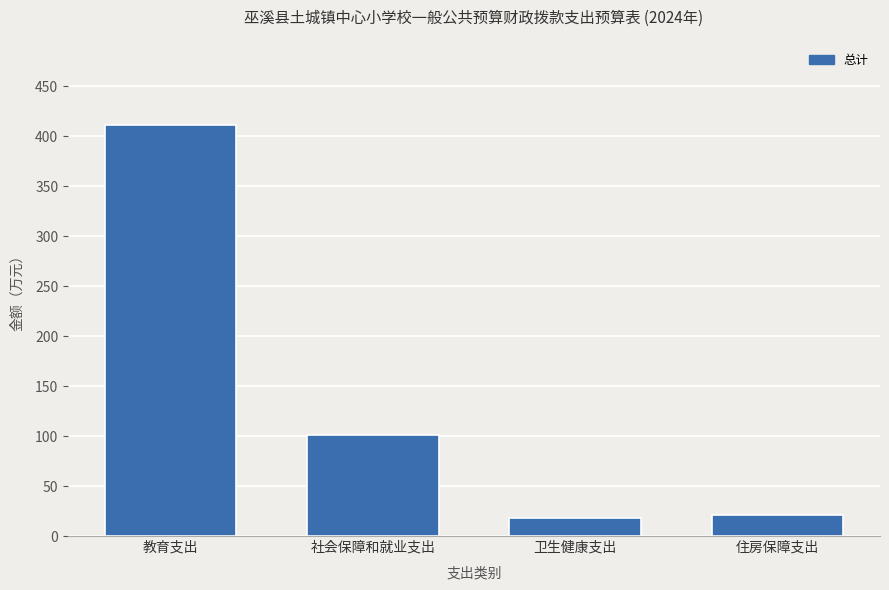

Reading right to left, what are all the values shown in this chart?

21.4	18.0	100.6	411.7